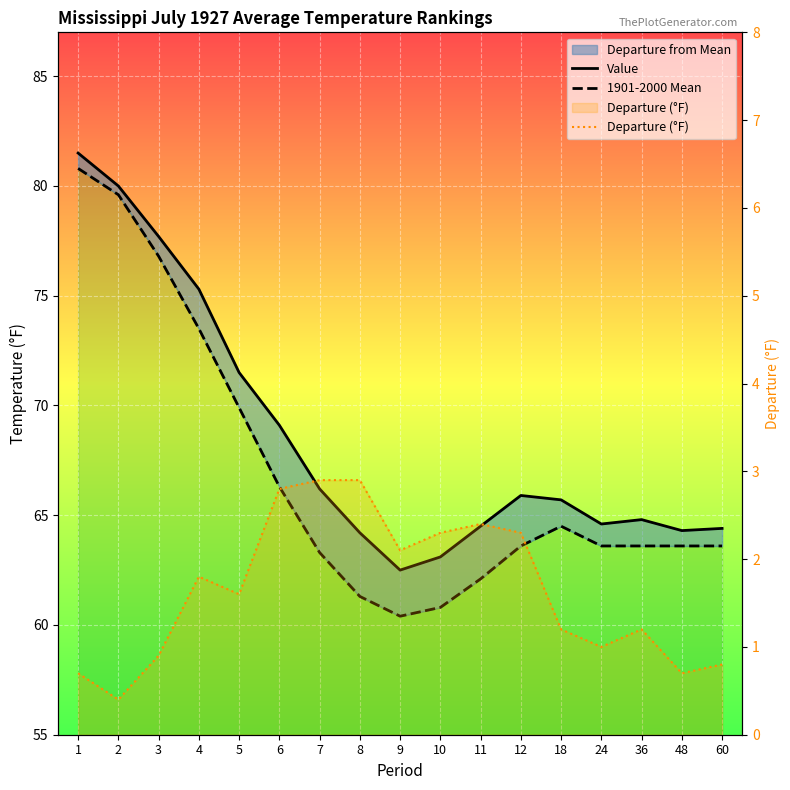

Reading left to right, what are all the values shown in this chart?

Value: 81.5	80.0	77.7	75.3	71.5	69.1	66.2	64.2	62.5	63.1	64.5	65.9	65.7	64.6	64.8	64.3	64.4
1901-2000 Mean: 80.8	79.6	76.8	73.5	69.9	66.3	63.3	61.3	60.4	60.8	62.1	63.6	64.5	63.6	63.6	63.6	63.6
Departure (°F): 0.7	0.4	0.9	1.8	1.6	2.8	2.9	2.9	2.1	2.3	2.4	2.3	1.2	1.0	1.2	0.7	0.8